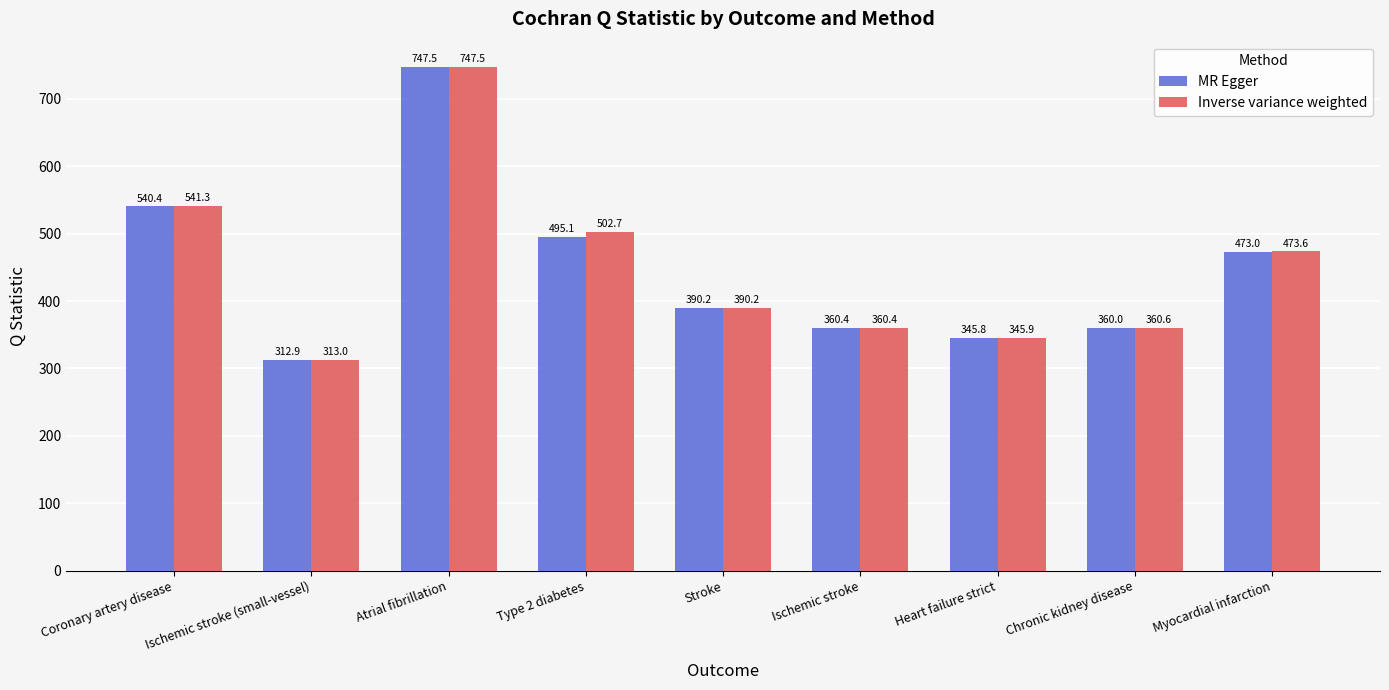

Reading left to right, what are all the values shown in this chart?

MR Egger: Coronary artery disease=540.4	Ischemic stroke (small-vessel)=312.9	Atrial fibrillation=747.5	Type 2 diabetes=495.1	Stroke=390.2	Ischemic stroke=360.4	Heart failure strict=345.8	Chronic kidney disease=360.0	Myocardial infarction=473.0
Inverse variance weighted: Coronary artery disease=541.3	Ischemic stroke (small-vessel)=313.0	Atrial fibrillation=747.5	Type 2 diabetes=502.7	Stroke=390.2	Ischemic stroke=360.4	Heart failure strict=345.9	Chronic kidney disease=360.6	Myocardial infarction=473.6